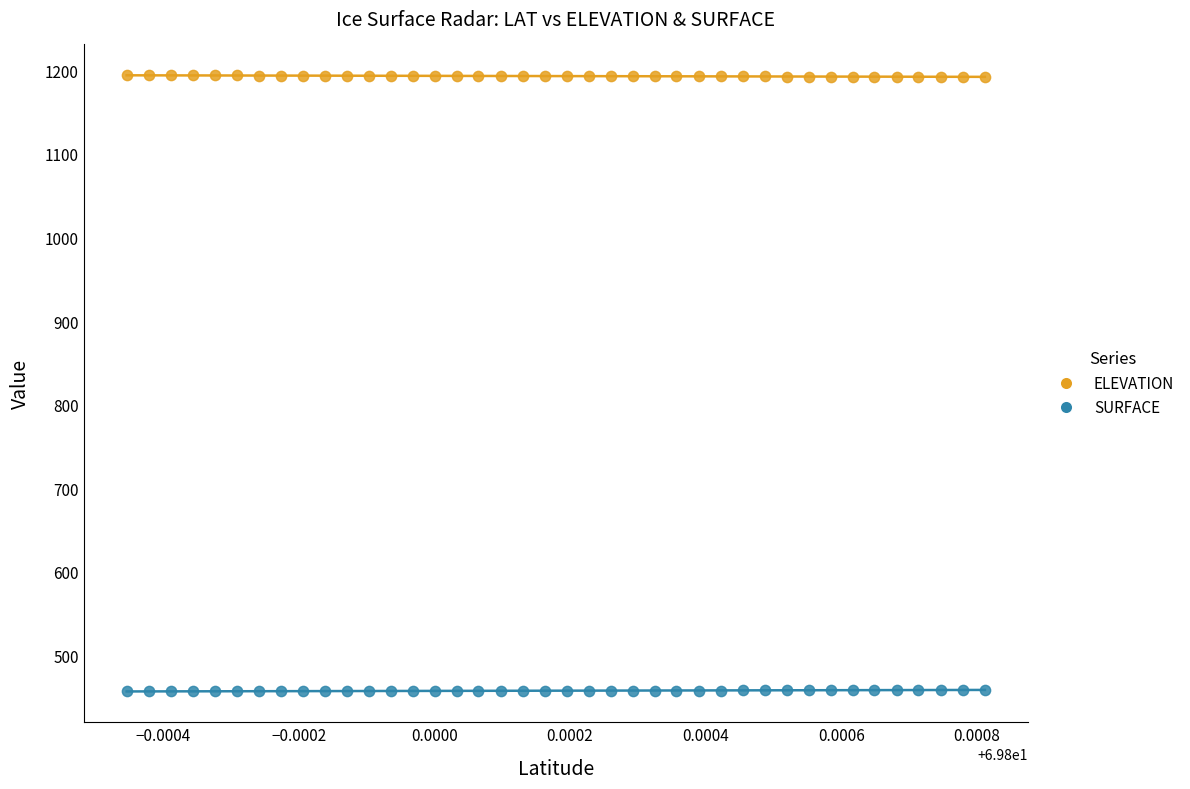

Which series reaches the maximum Y coordinate?

ELEVATION